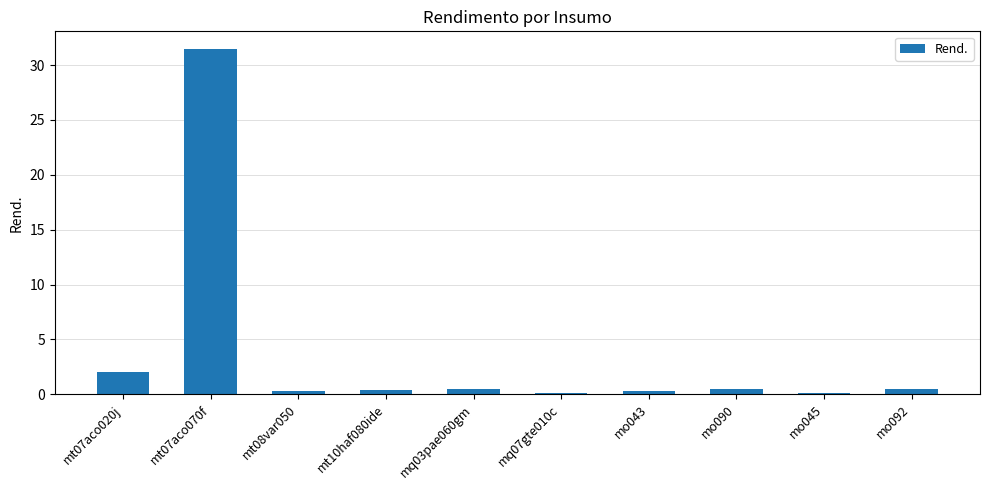

Which category has the highest value across all series?

mt07aco070f